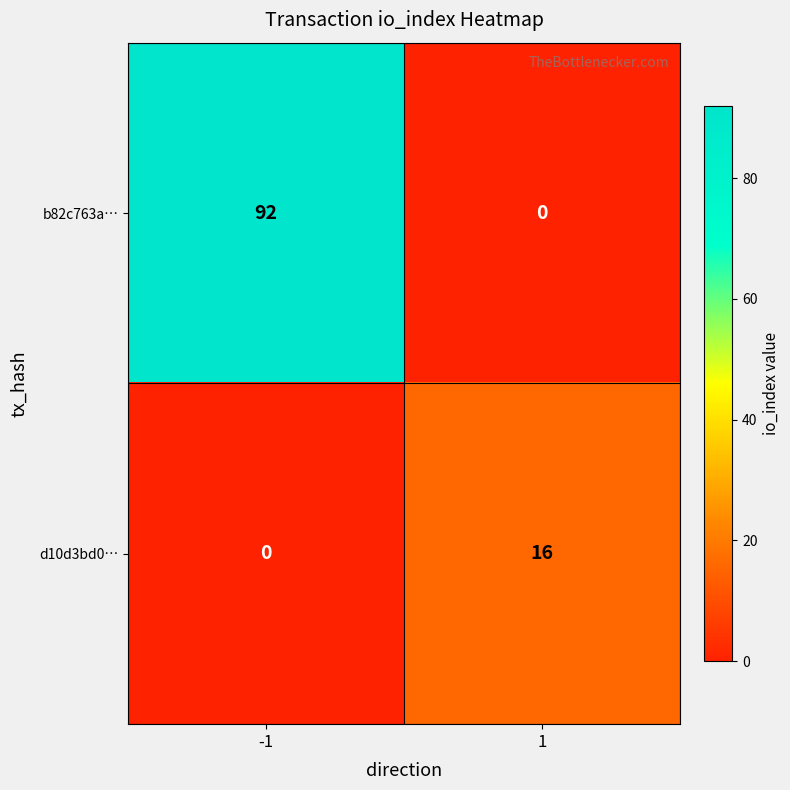

Which series has the largest total across all categories?

b82c763a…